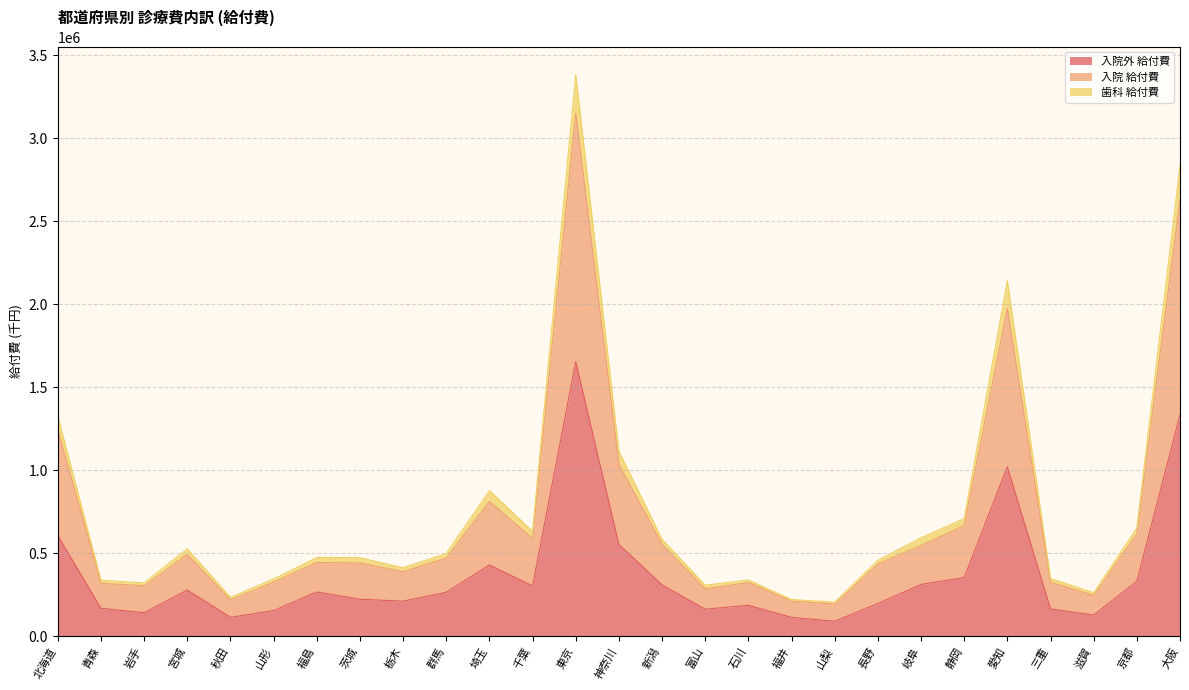

At which category is the sum across all series the highest?

東京